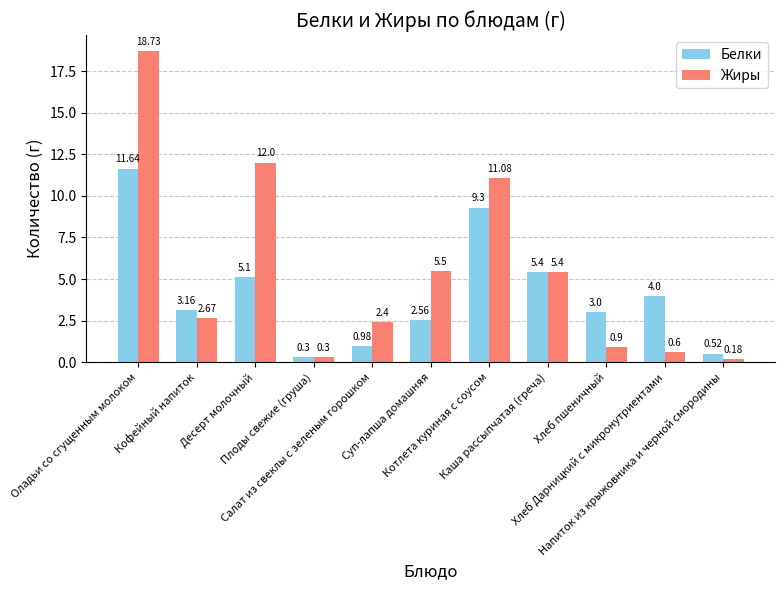

What is the difference between the second highest and minimum values in the Жиры series?

11.8